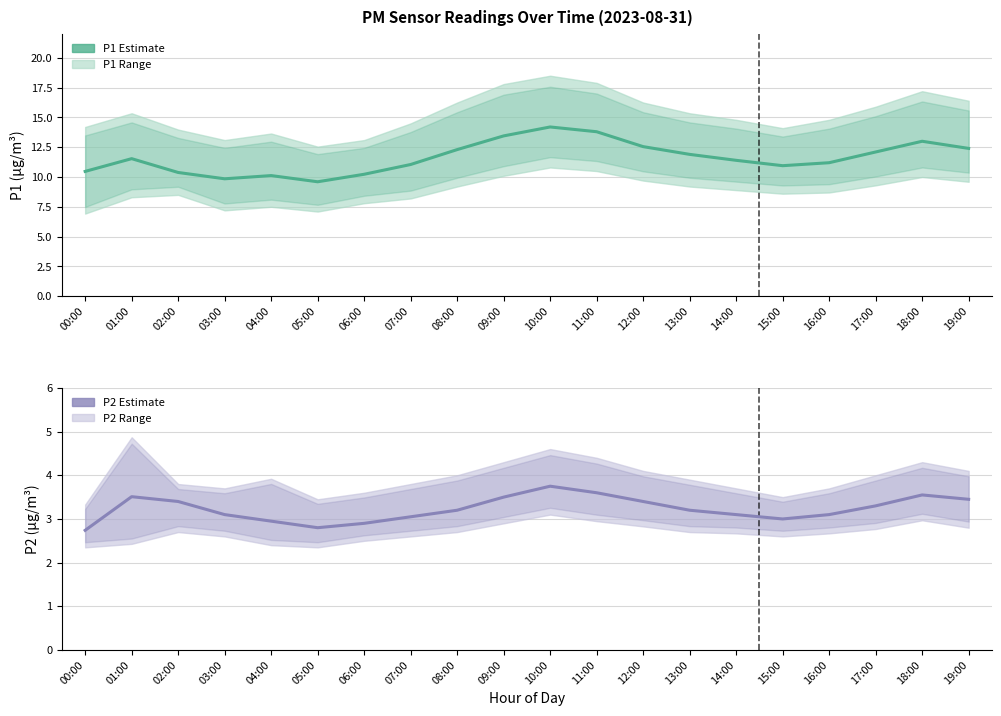

At which label is P1 (PM10) closest to 11?

07:00